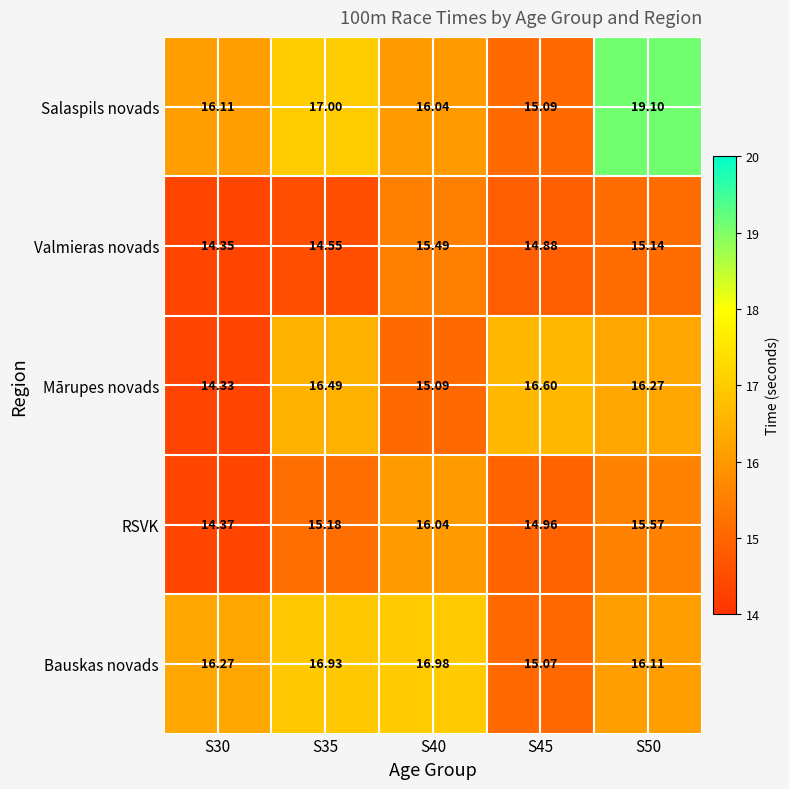

At S45, list the series in order from smallest to largest.

Valmieras novads, RSVK, Bauskas novads, Salaspils novads, Mārupes novads